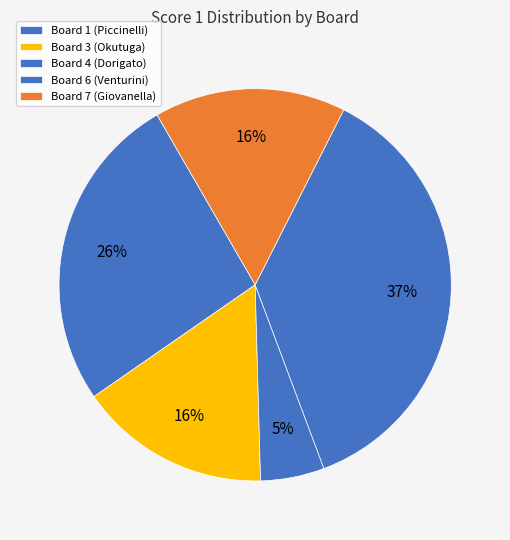

Count the number of slices in the pie.

5